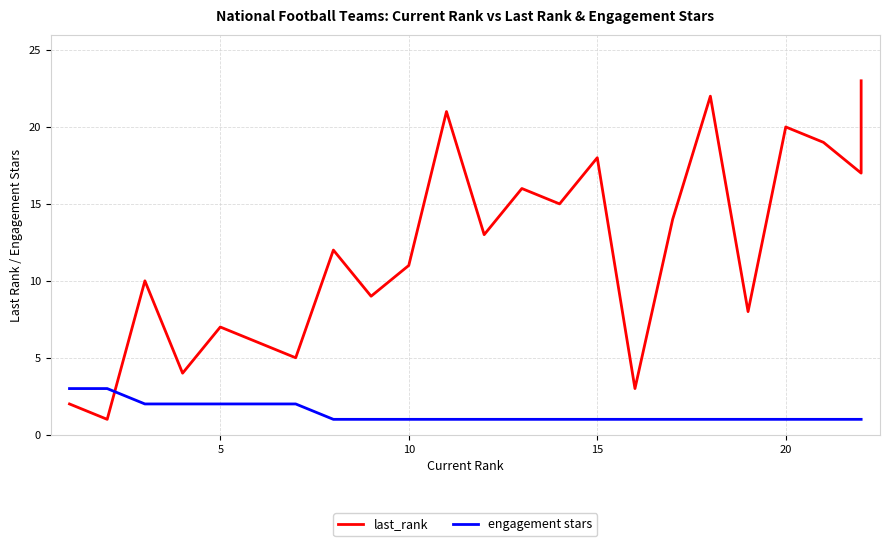

Is the value of last_rank at 21 greater than the value of engagement stars at 7?

Yes